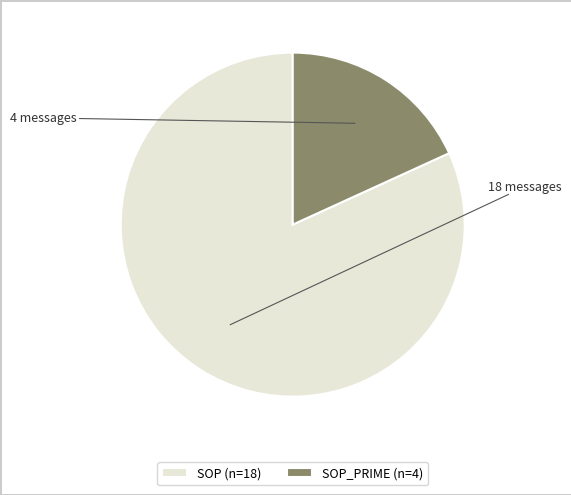

Is there any slice that represents more than half of the pie?

Yes